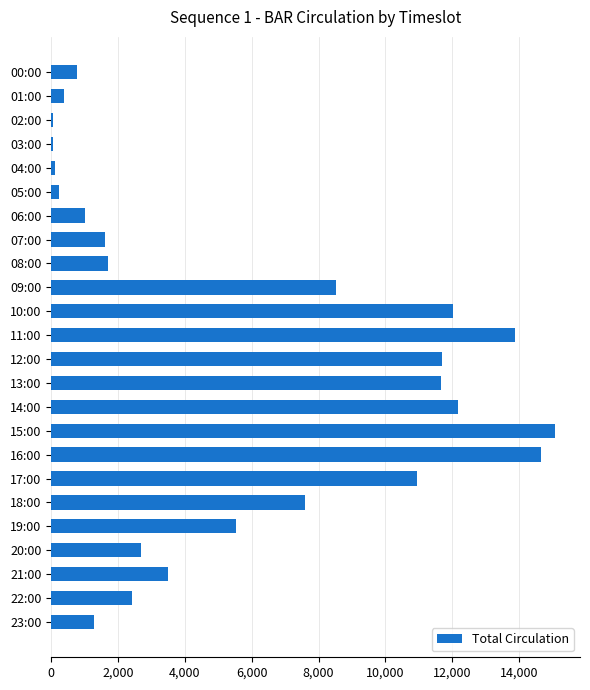

What is the label of the 15th bar from the bottom?

09:00